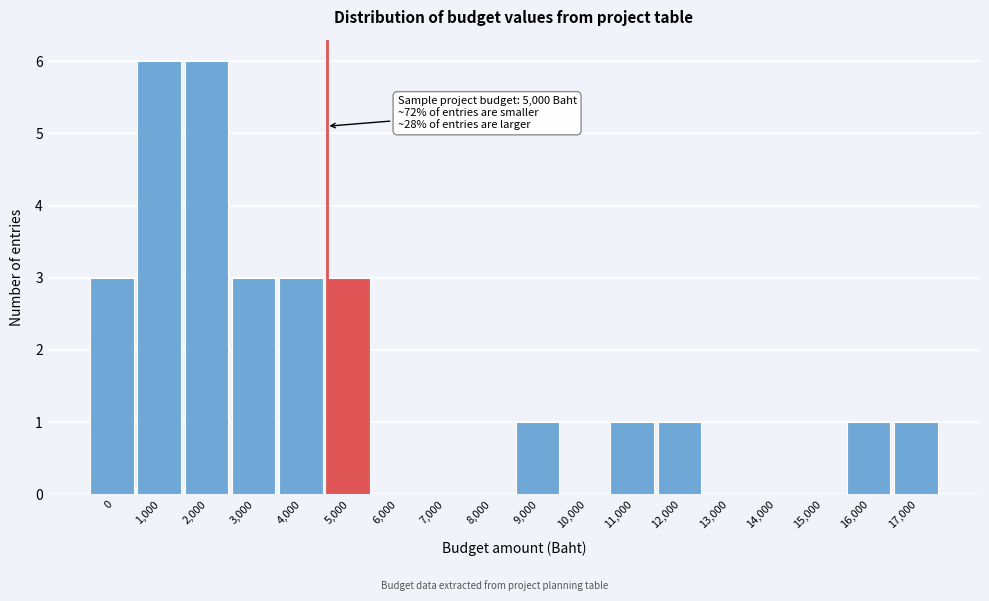

Reading left to right, list all the values displayed in this chart.

0=3	1,000=6	2,000=6	3,000=3	4,000=3	5,000=3	6,000=0	7,000=0	8,000=0	9,000=1	10,000=0	11,000=1	12,000=1	13,000=0	14,000=0	15,000=0	16,000=1	17,000=1